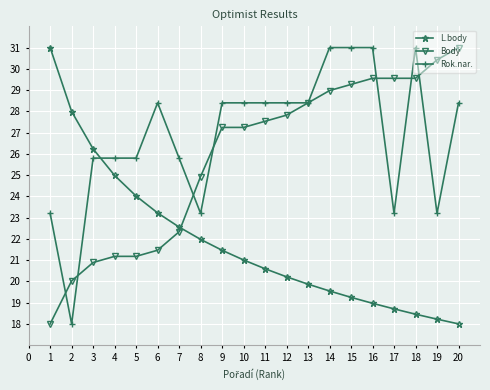

List the series in order of their overall mean, lowest first.

L.body, Body, Rok.nar.